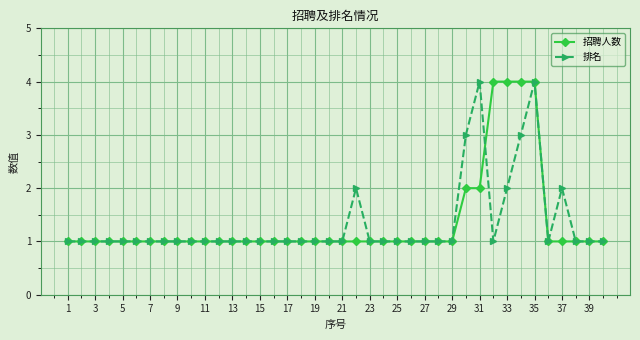

What is the value of the 招聘人数 point at the 24th from the left?

1